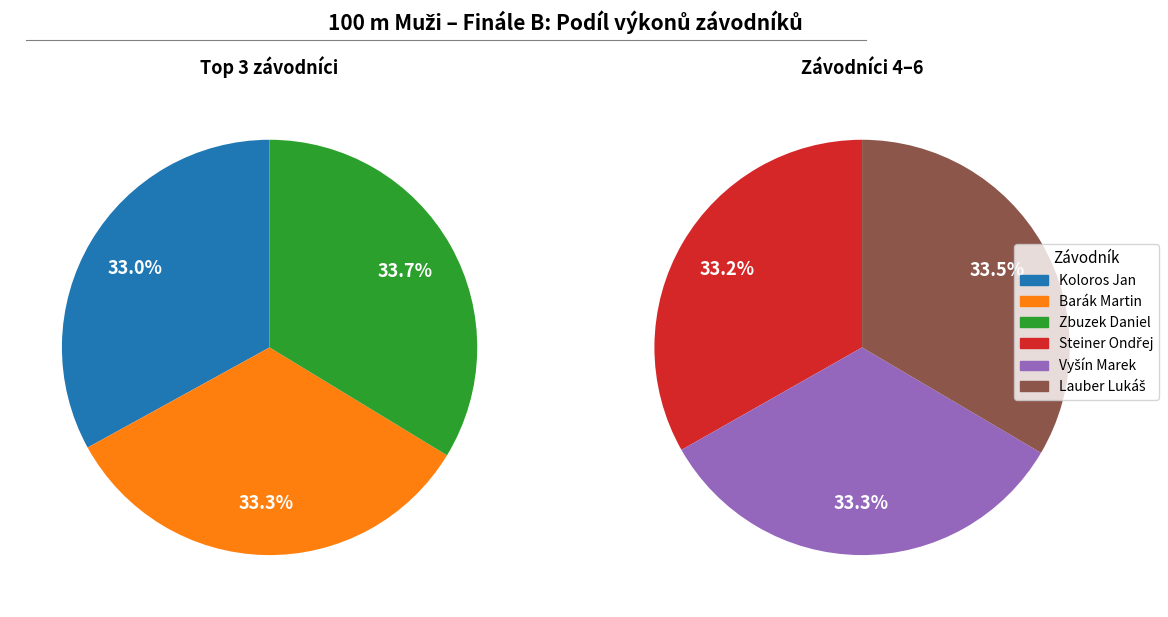

Does any single category account for the majority?

No